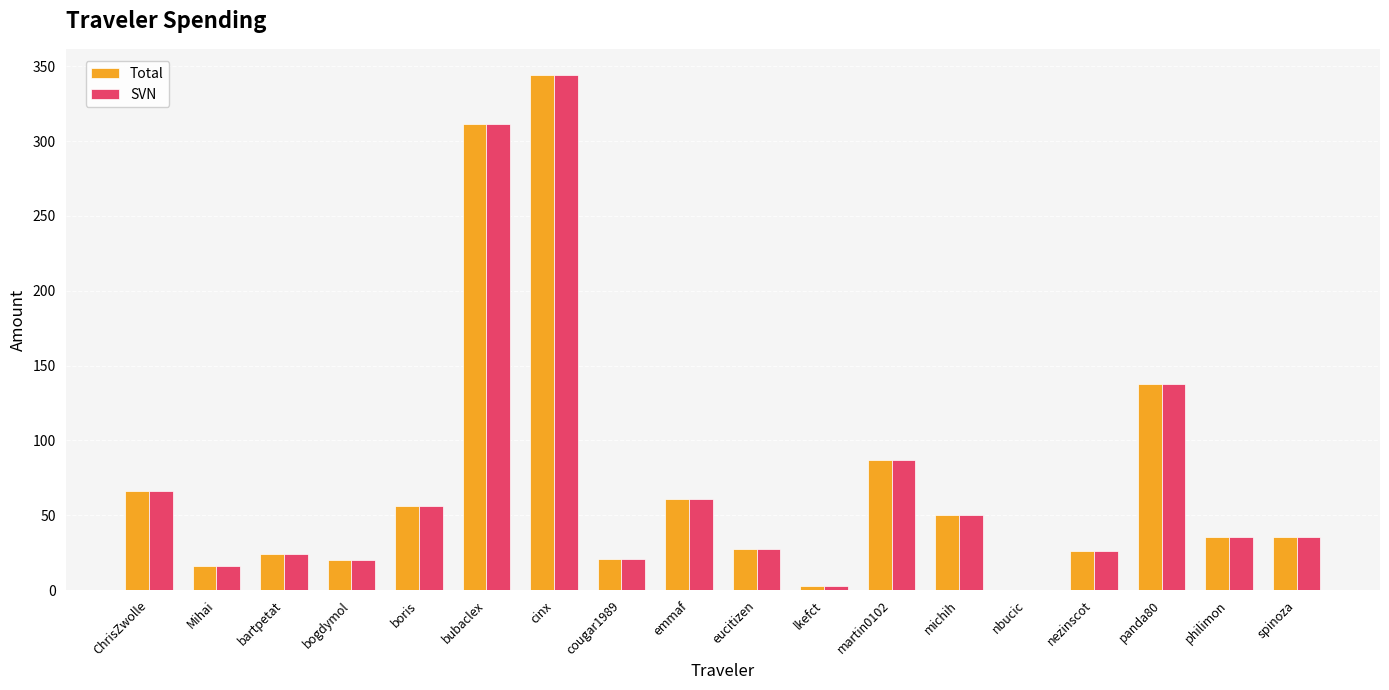

What is the total value across all series at bartpetat?

47.8